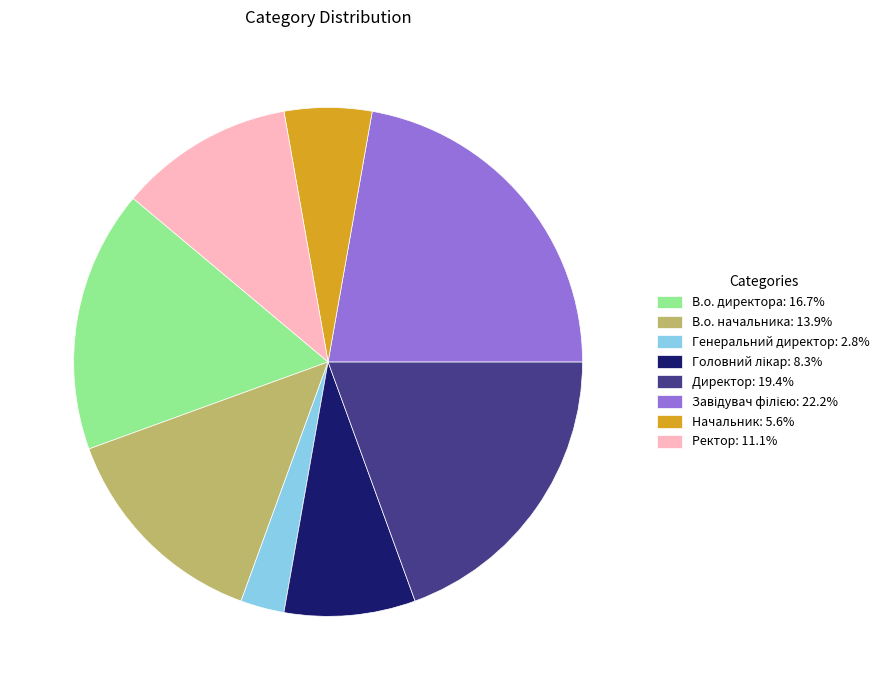

Is there a majority slice in this chart?

No